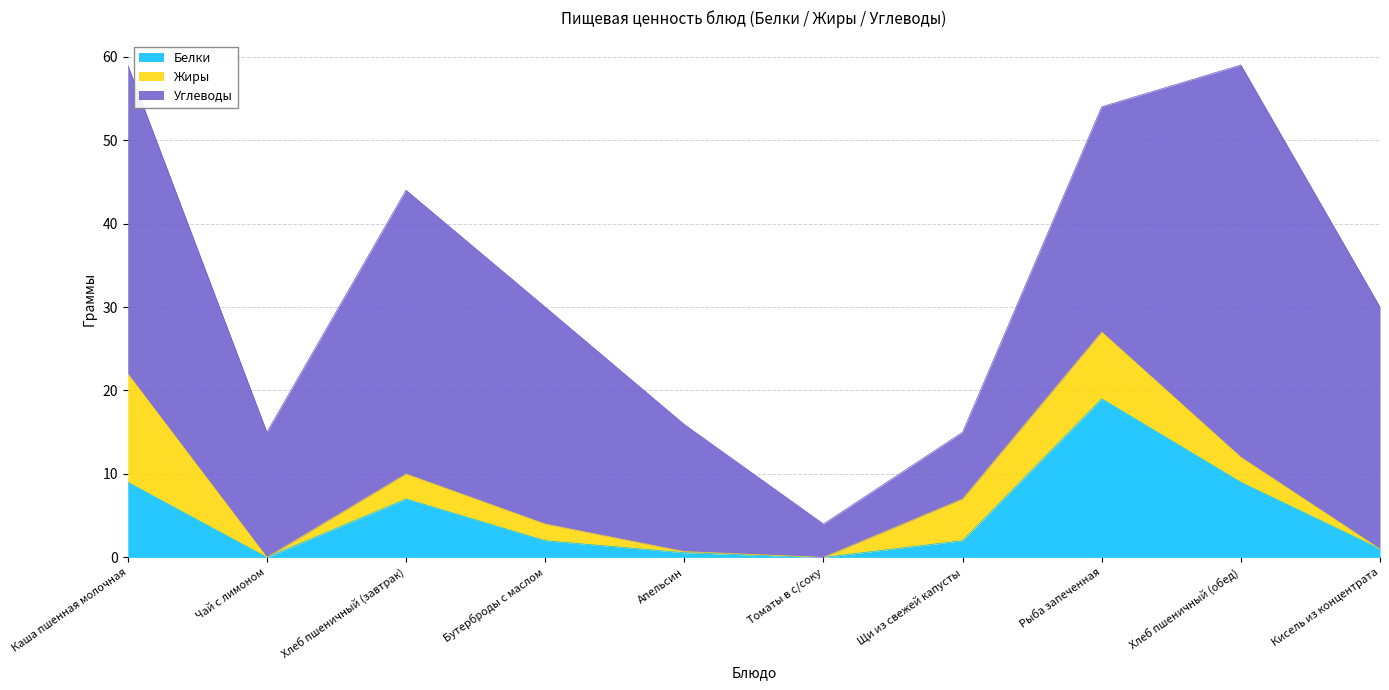

Where do Белки and Жиры first cross each other?

Щи из свежей капусты and Рыба запеченная